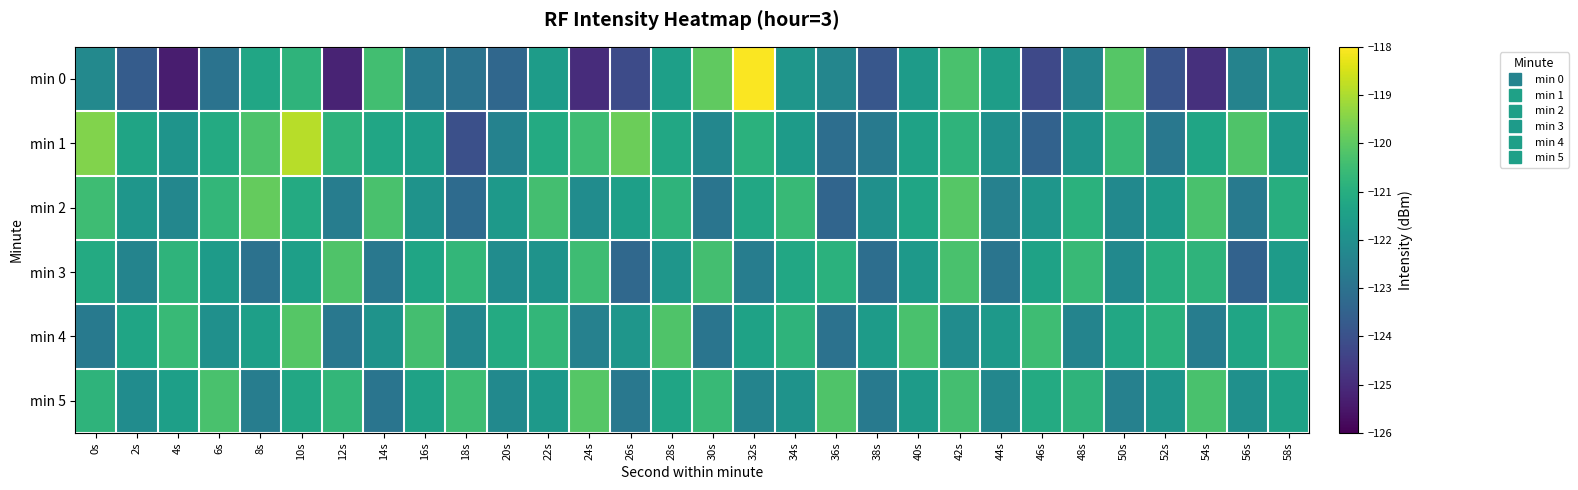

List the series in order of their peak value, lowest first.

min 3, min 4, min 5, min 2, min 1, min 0